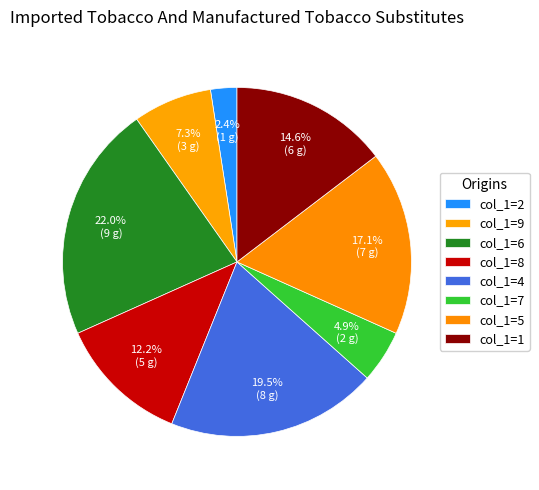

Which slice is the largest?

6